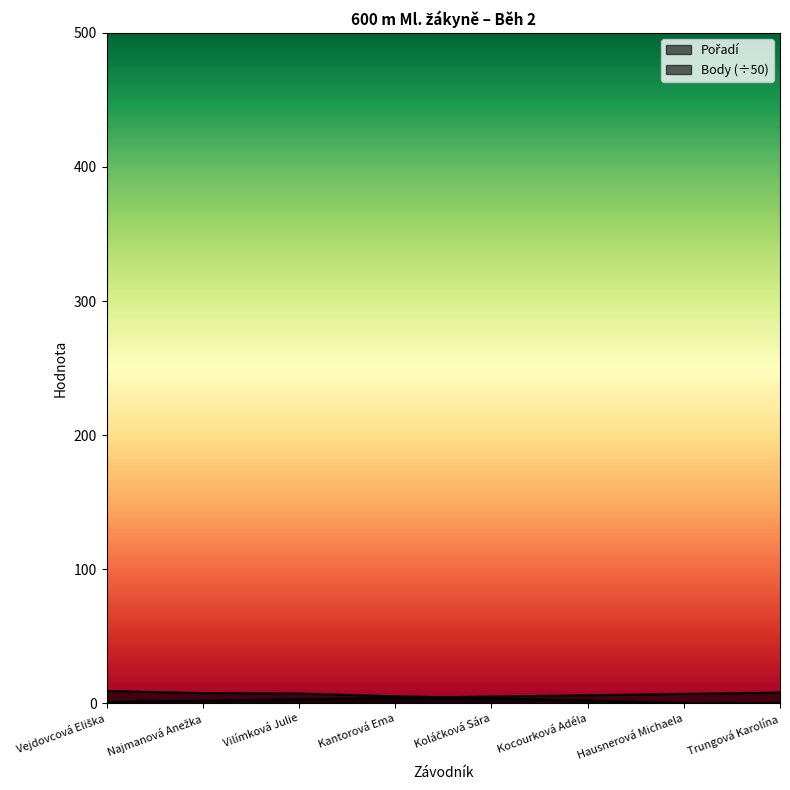

Which has a higher value, Vilímková Julie or Kantorová Ema?

Kantorová Ema